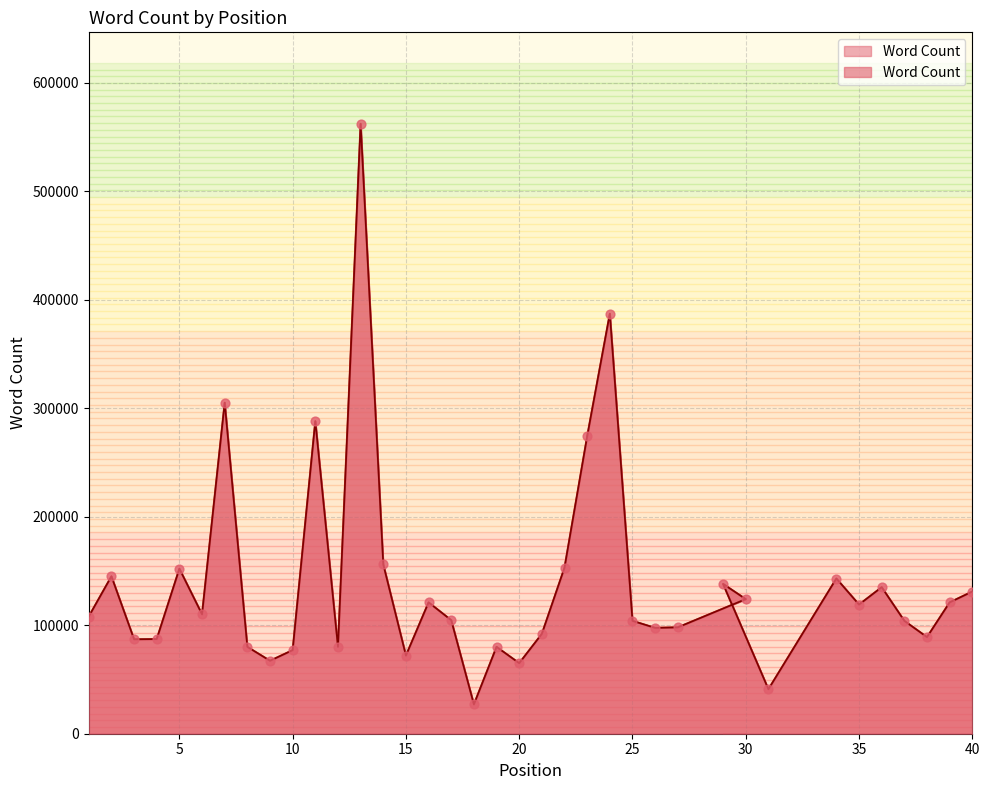

Which has a higher value, 11 or 22?

11